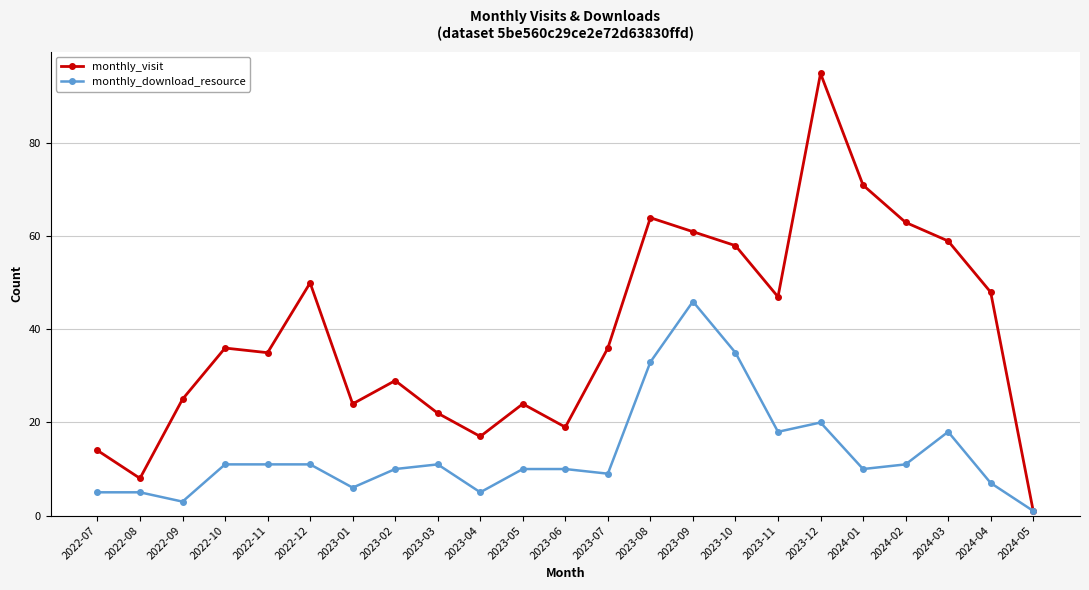

What is the label of the 2nd point from the right?

2024-04